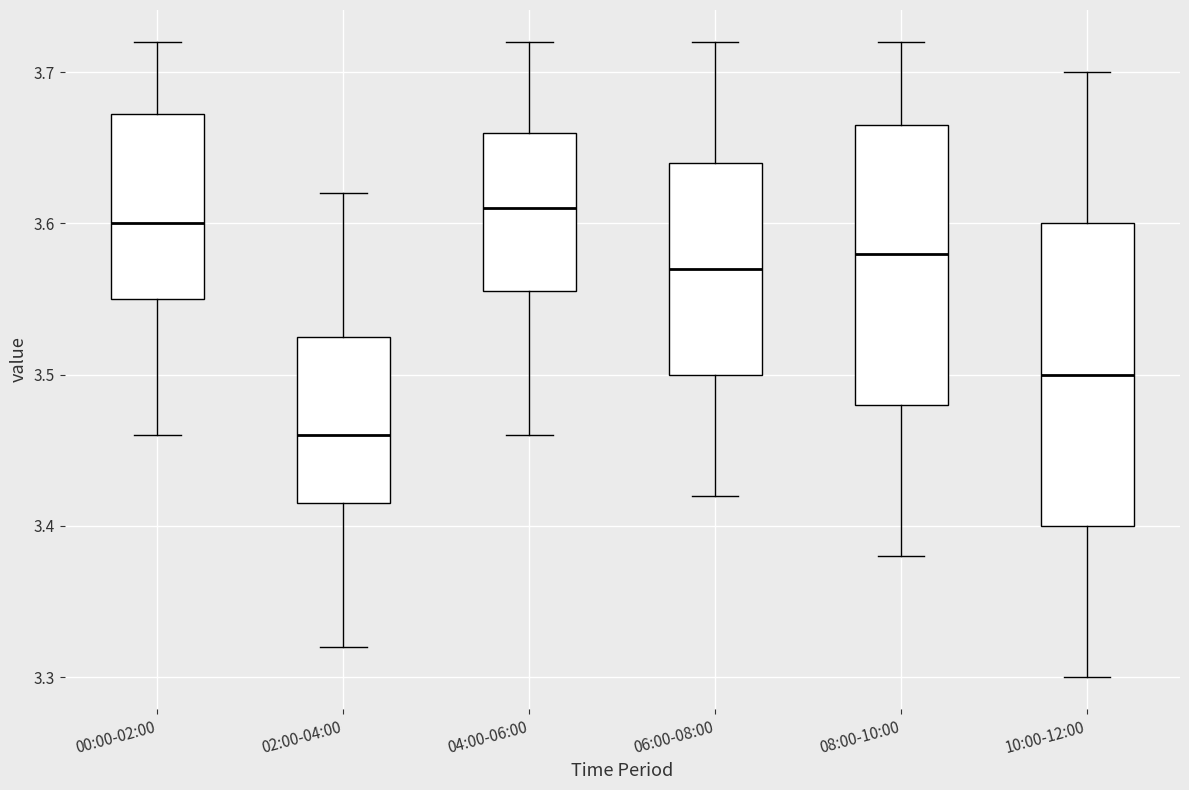

Reading left to right, transcribe this box plot: for each box, give where its median line is, the range the box spans, and where its two whiskers end, as read against the y-axis. The values are not printed on the chart, so give them approximately, as read against the axis.

00:00-02:00: median 3.60, box 3.55 to 3.67, whiskers 3.46 to 3.72
02:00-04:00: median 3.46, box 3.42 to 3.53, whiskers 3.32 to 3.62
04:00-06:00: median 3.61, box 3.56 to 3.66, whiskers 3.46 to 3.72
06:00-08:00: median 3.57, box 3.50 to 3.64, whiskers 3.42 to 3.72
08:00-10:00: median 3.58, box 3.48 to 3.67, whiskers 3.38 to 3.72
10:00-12:00: median 3.50, box 3.40 to 3.60, whiskers 3.30 to 3.70